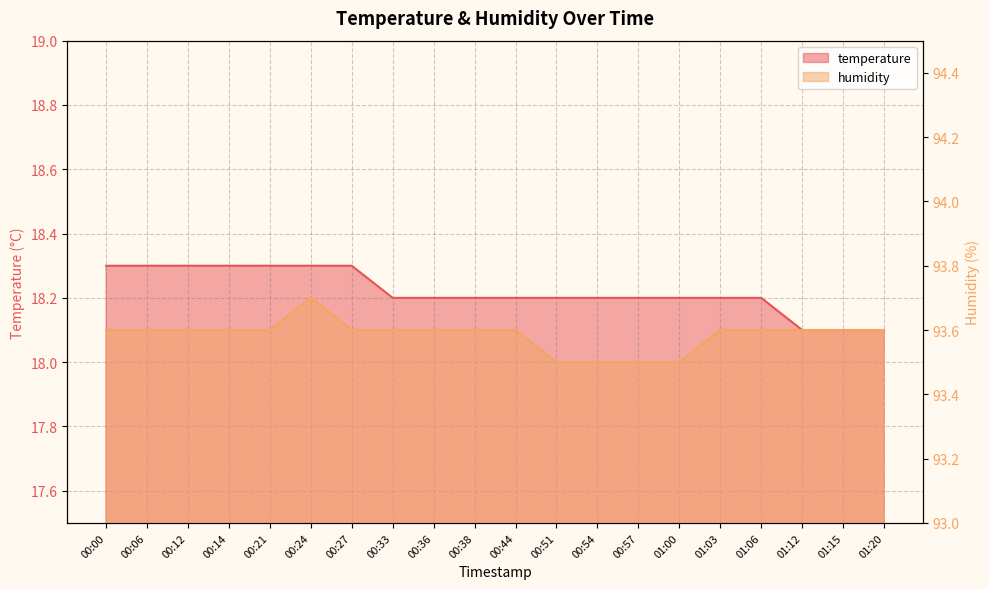

Is it true that temperature equals 24.9 at 00:51?

False